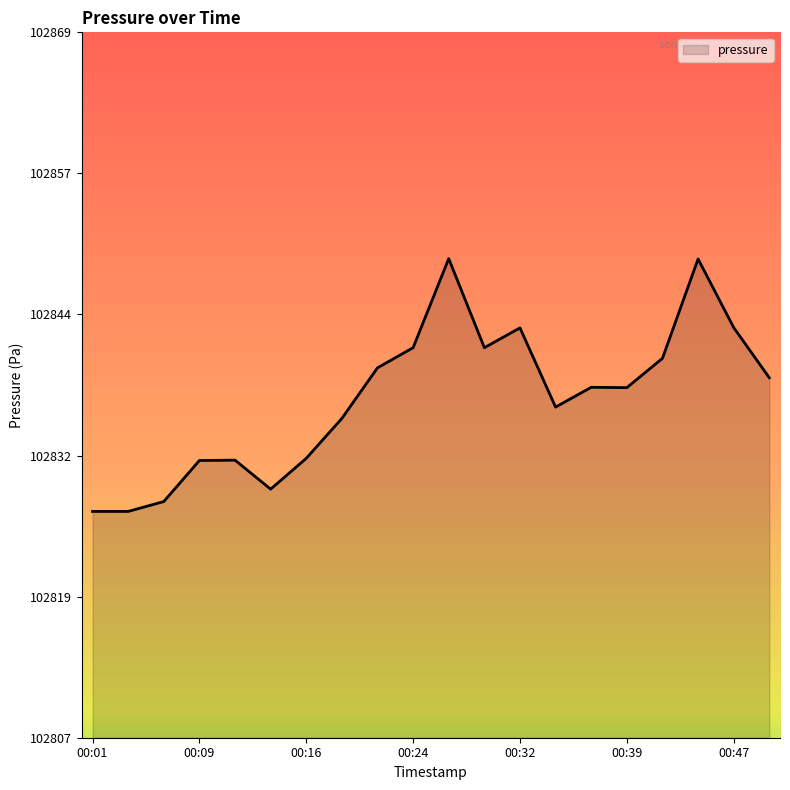

Is this an area chart (filled region under the line)?

Yes